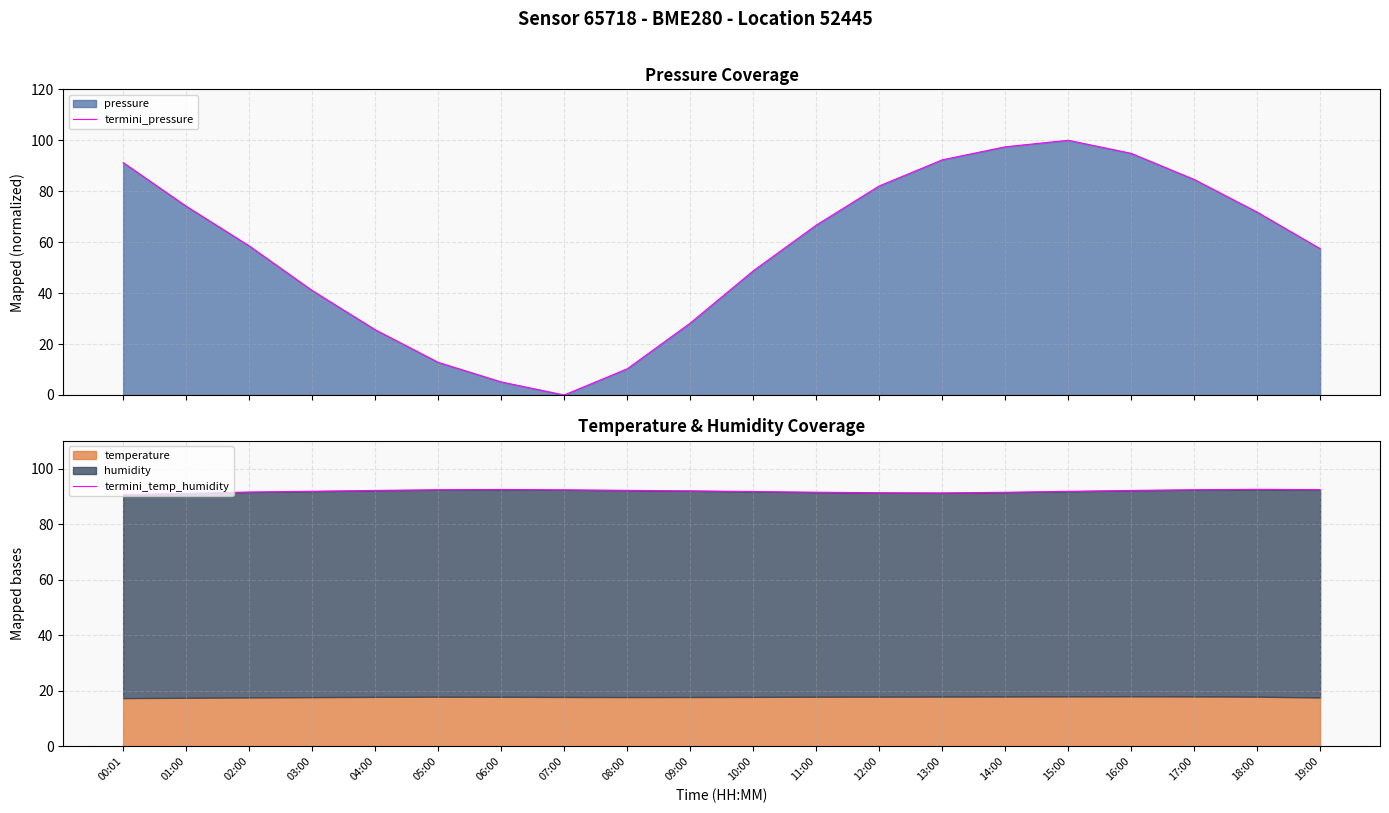

At which category does termini_temp_humidity reach its first local peak?

06:00